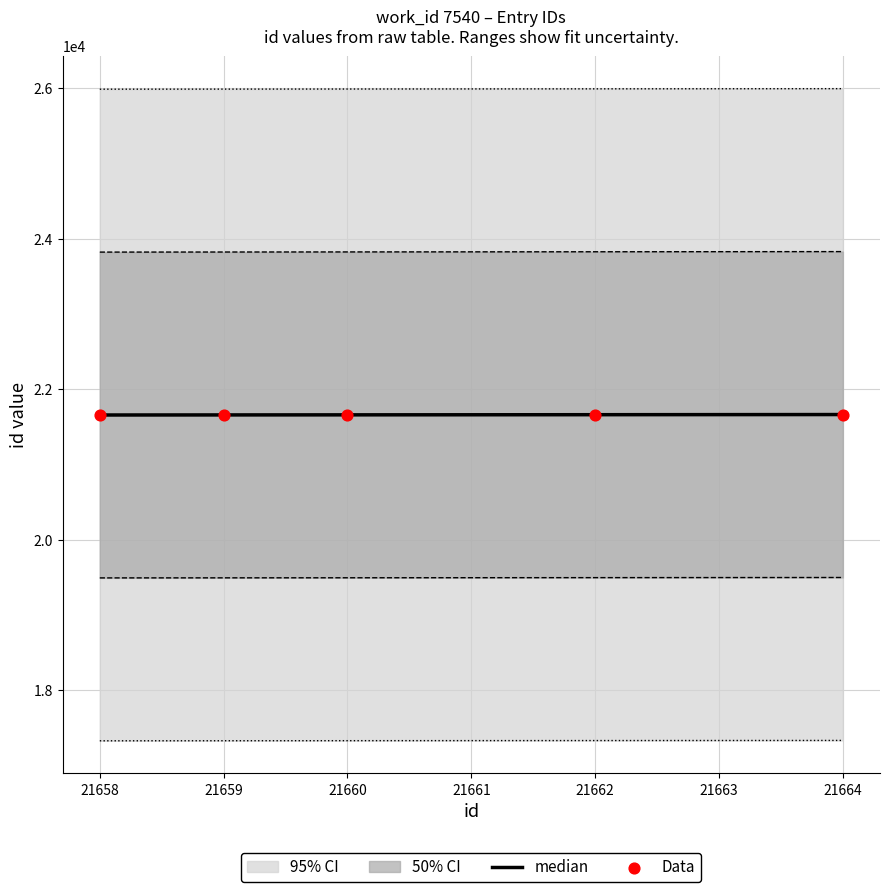

Is it true that median equals 34194 at 21659?

False